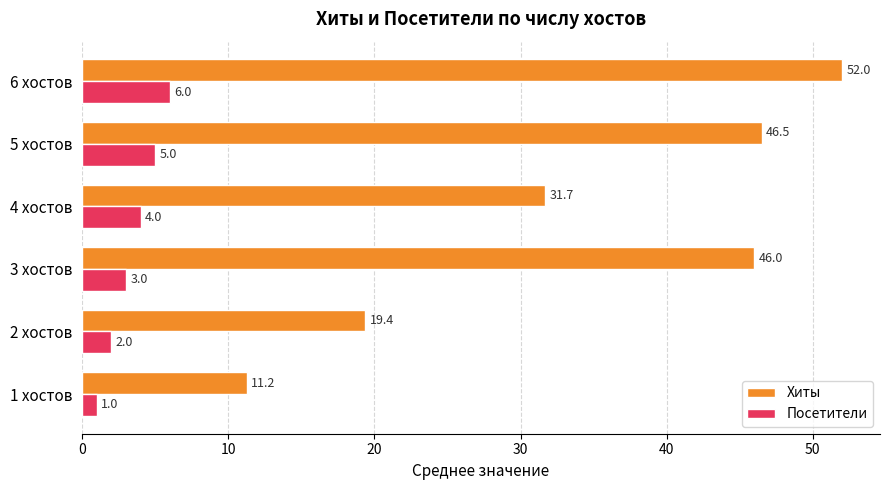

List the series in order of their peak value, highest first.

Хиты, Посетители